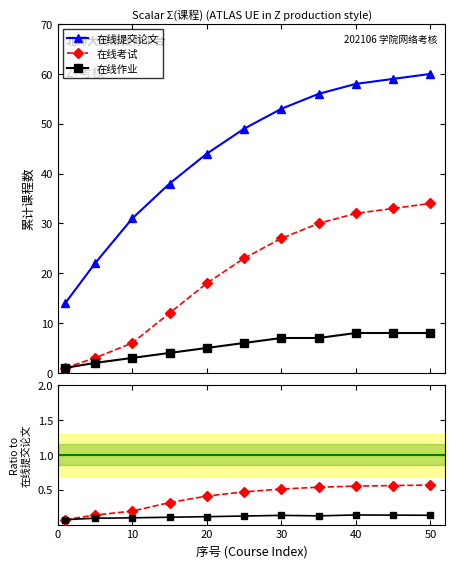

True or false: 在线提交论文 and 在线考试 cross at least once.

False